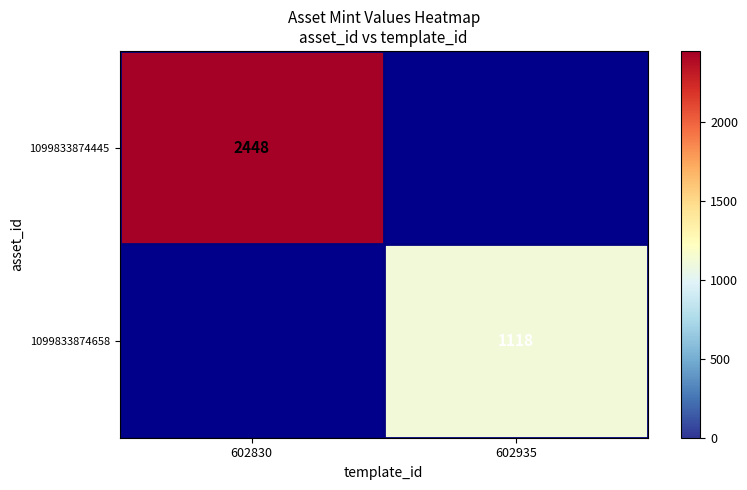

The 1099833874658 series shows 271 at 602935. True or false?

False